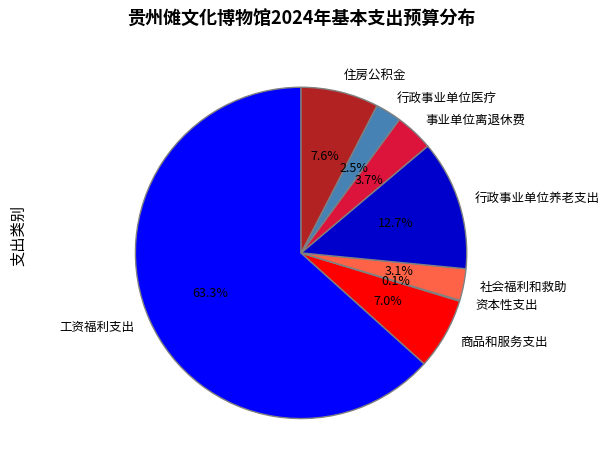

What is the majority slice?

工资福利支出